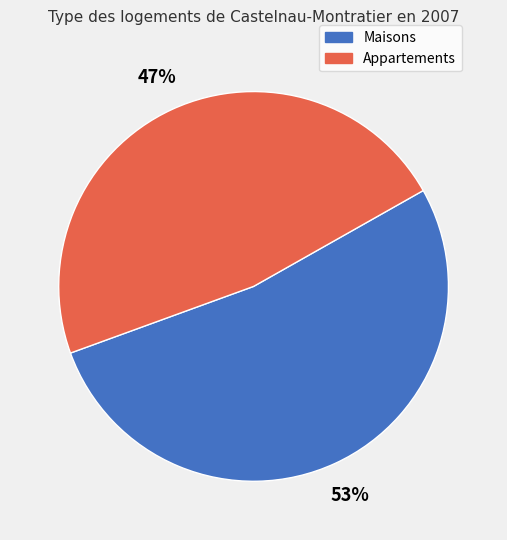

Count the number of slices in the pie.

2